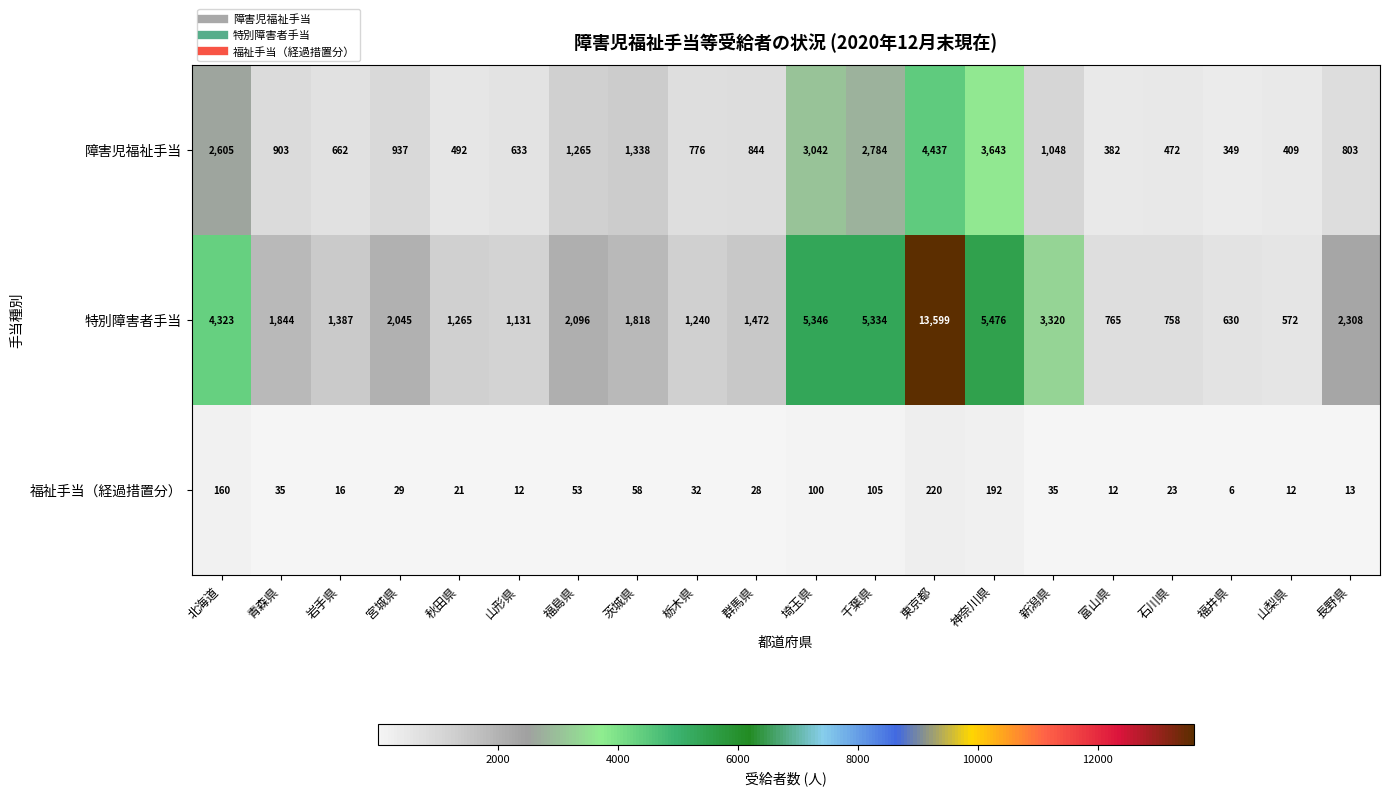

What value does the 障害児福祉手当 series have at 埼玉県?

3042